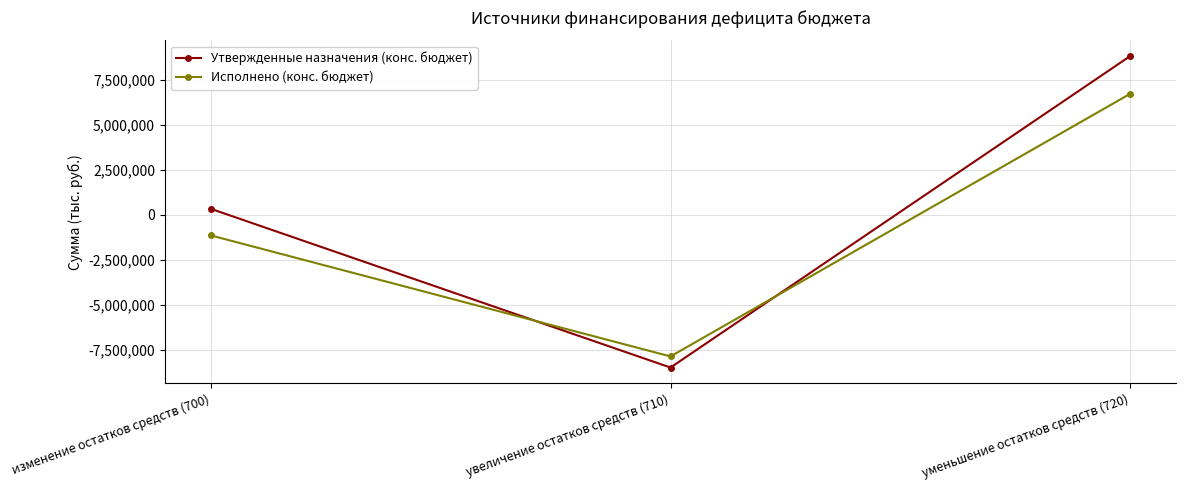

Is it true that Утвержденные назначения (конс. бюджет) equals 14625339.9 at уменьшение остатков средств (720)?

False